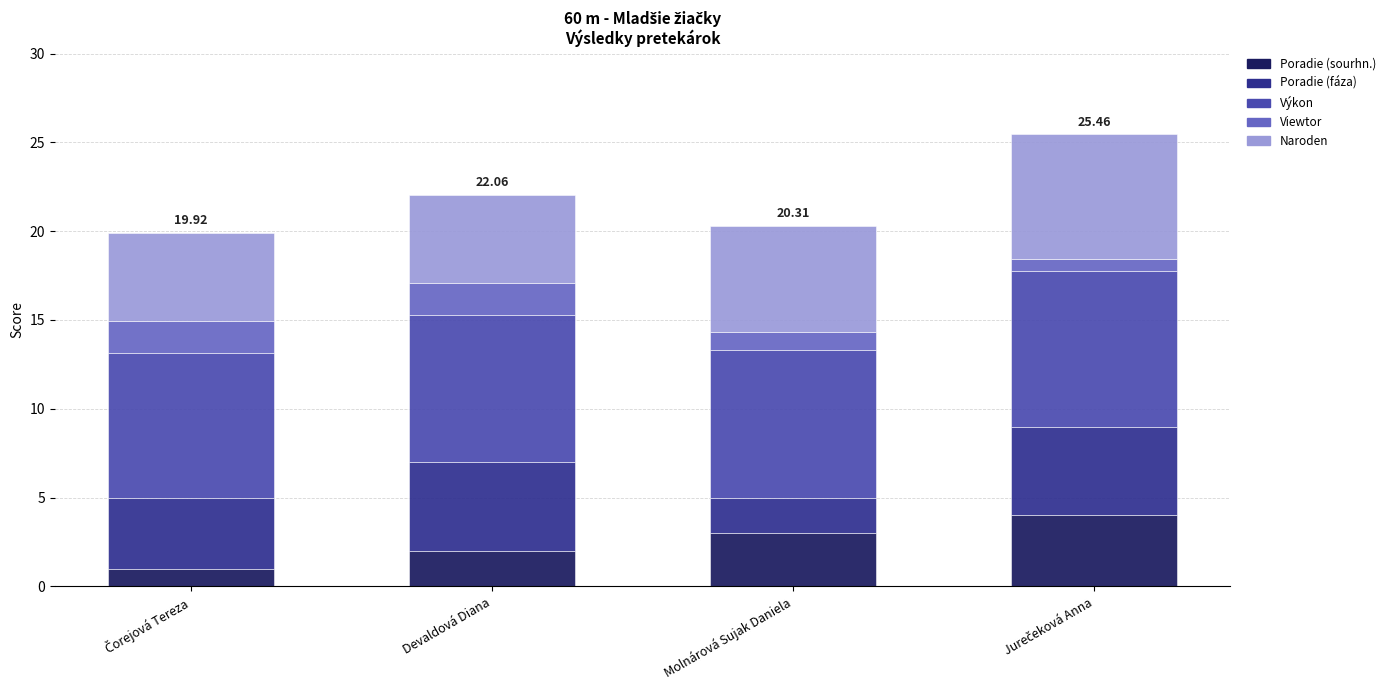

How many bars are there in total?

4